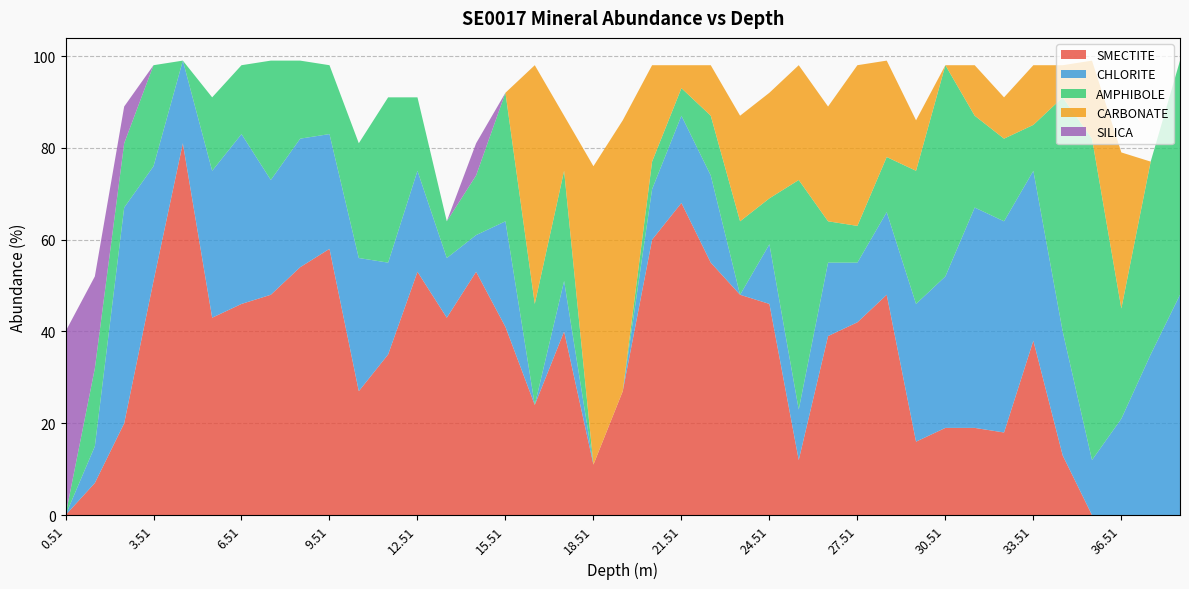

Reading right to left, list all the values displayed in this chart.

SMECTITE: 38.51=0	37.51=0	36.51=0	35.51=0	34.51=13	33.51=38	32.51=18	31.51=19	30.51=19	29.51=16	28.51=48	27.51=42	26.51=39	25.51=12	24.51=46	23.51=48	22.51=55	21.51=68	20.51=60	19.51=27	18.51=11	17.51=40	16.51=24	15.51=41	14.51=53	13.51=43	12.51=53	11.51=35	10.51=27	9.51=58	8.51=54	7.51=48	6.51=46	5.51=43	4.51=81	3.51=51	2.51=20	1.51=7	0.51=0
CHLORITE: 38.51=48	37.51=35	36.51=21	35.51=12	34.51=27	33.51=37	32.51=46	31.51=48	30.51=33	29.51=30	28.51=18	27.51=13	26.51=16	25.51=11	24.51=13	23.51=0	22.51=19	21.51=19	20.51=11	19.51=0	18.51=0	17.51=11	16.51=0	15.51=23	14.51=8	13.51=13	12.51=22	11.51=20	10.51=29	9.51=25	8.51=28	7.51=25	6.51=37	5.51=32	4.51=18	3.51=25	2.51=47	1.51=8	0.51=0
AMPHIBOLE: 38.51=51	37.51=42	36.51=24	35.51=70	34.51=51	33.51=10	32.51=18	31.51=20	30.51=46	29.51=29	28.51=12	27.51=8	26.51=9	25.51=50	24.51=10	23.51=16	22.51=13	21.51=6	20.51=6	19.51=0	18.51=0	17.51=24	16.51=22	15.51=28	14.51=13	13.51=8	12.51=16	11.51=36	10.51=25	9.51=15	8.51=17	7.51=26	6.51=15	5.51=16	4.51=0	3.51=22	2.51=14	1.51=17	0.51=0
CARBONATE: 38.51=0	37.51=0	36.51=34	35.51=17	34.51=7	33.51=13	32.51=9	31.51=11	30.51=0	29.51=11	28.51=21	27.51=35	26.51=25	25.51=25	24.51=23	23.51=23	22.51=11	21.51=5	20.51=21	19.51=59	18.51=65	17.51=12	16.51=52	15.51=0	14.51=0	13.51=0	12.51=0	11.51=0	10.51=0	9.51=0	8.51=0	7.51=0	6.51=0	5.51=0	4.51=0	3.51=0	2.51=0	1.51=0	0.51=0
SILICA: 38.51=0	37.51=0	36.51=0	35.51=0	34.51=0	33.51=0	32.51=0	31.51=0	30.51=0	29.51=0	28.51=0	27.51=0	26.51=0	25.51=0	24.51=0	23.51=0	22.51=0	21.51=0	20.51=0	19.51=0	18.51=0	17.51=0	16.51=0	15.51=0	14.51=7	13.51=0	12.51=0	11.51=0	10.51=0	9.51=0	8.51=0	7.51=0	6.51=0	5.51=0	4.51=0	3.51=0	2.51=8	1.51=20	0.51=40